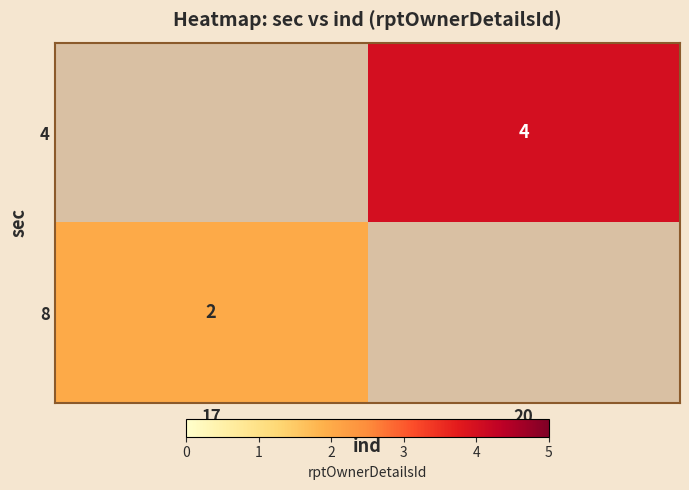

Is it true that 8 equals 1 at 17?

False